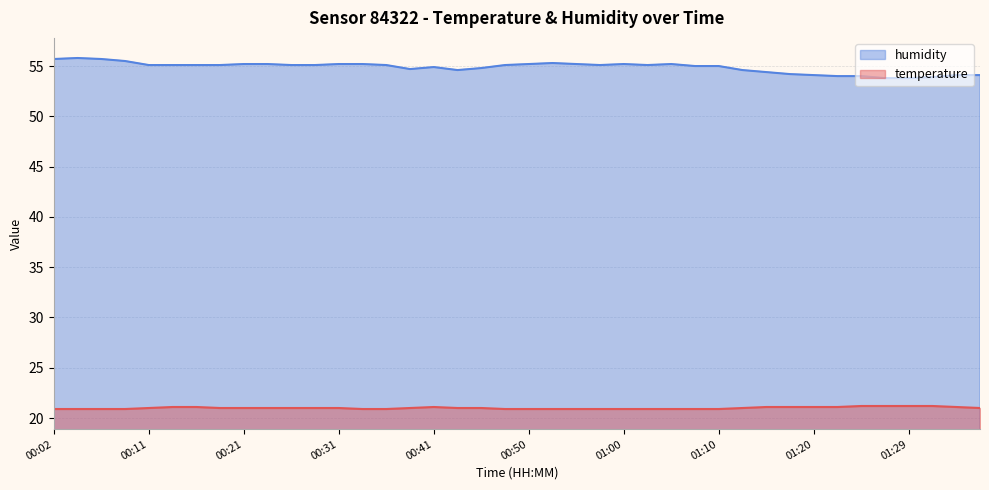

What is the label of the 37th point from the right?

00:09